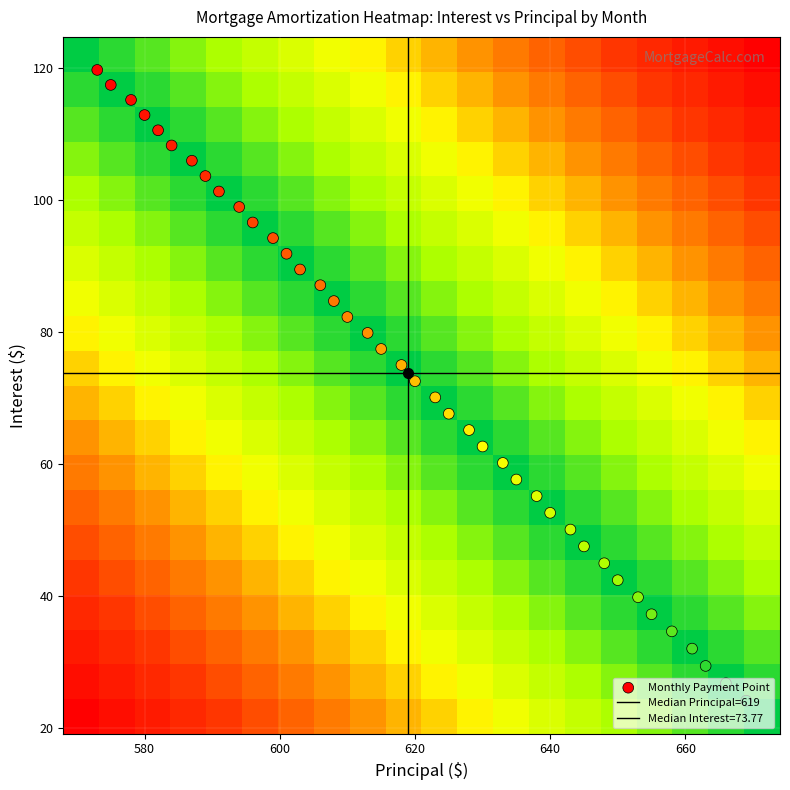

What is the maximum value shown in the chart?

119.7